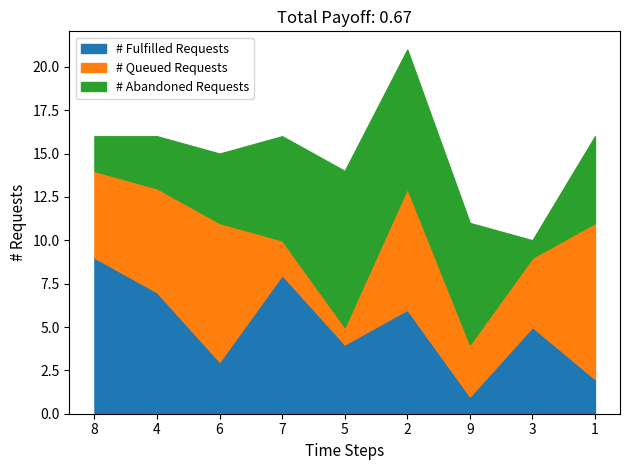

How many series are shown in this chart?

3